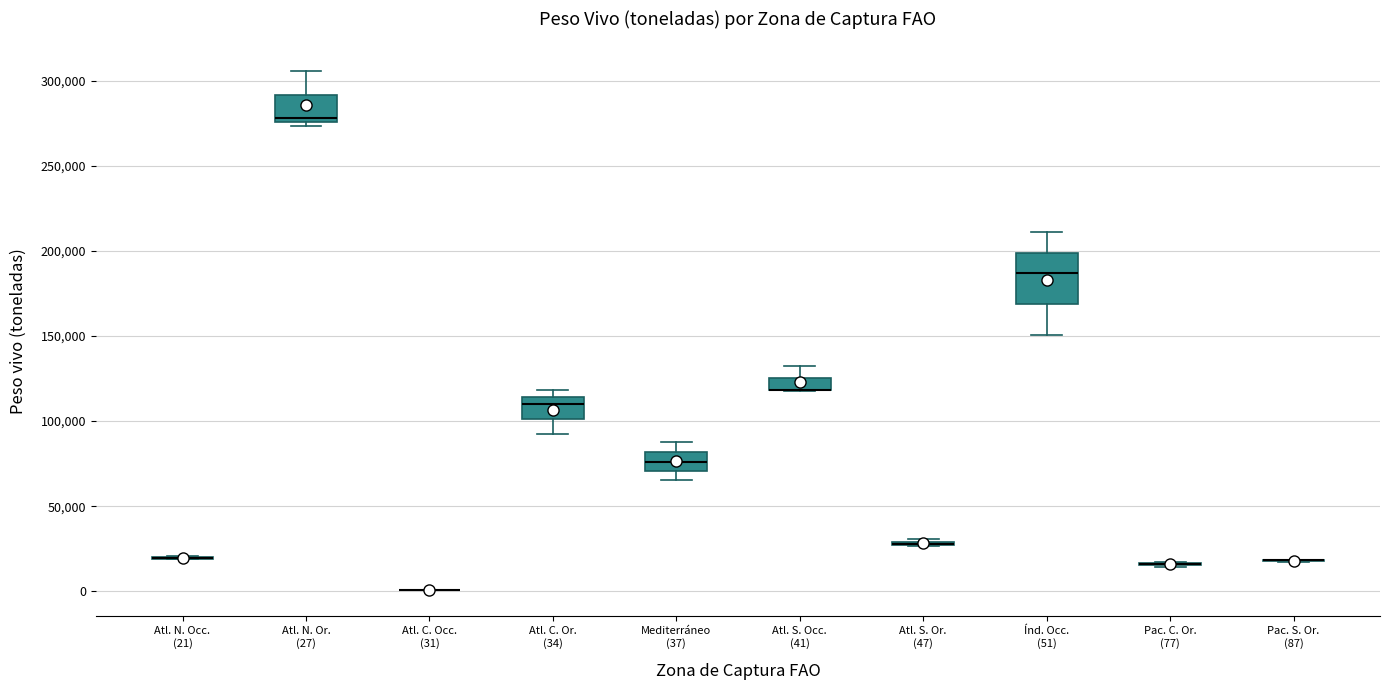

Comparing the boxes themselves (not the whiskers), which one is the tallest?

Índ. Occ. (51)